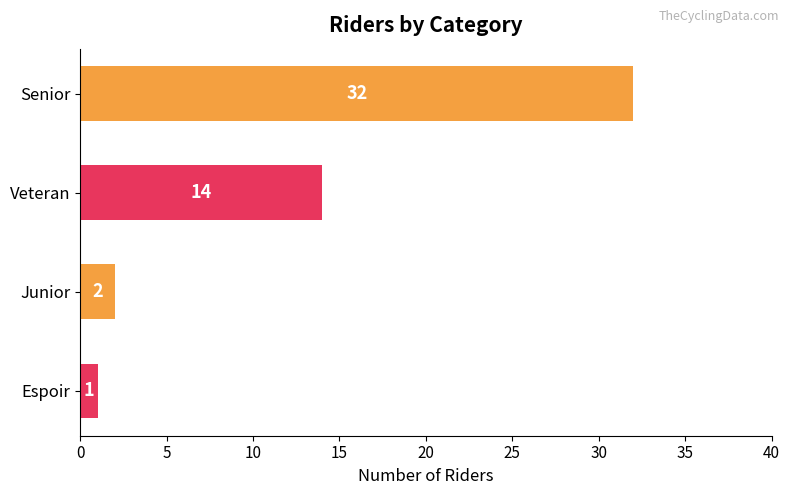

Are the bars horizontal?

Yes